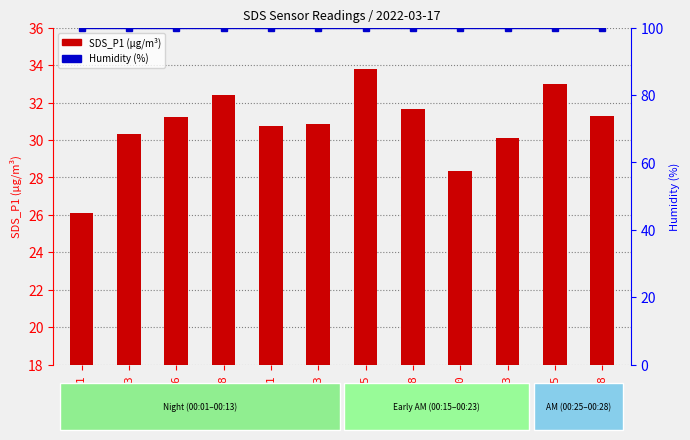

True or false: Humidity has a value of 99.9 at 00:01.

True